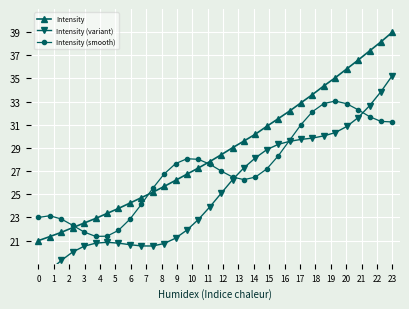

What is the lowest value of the Intensity series?

21.0